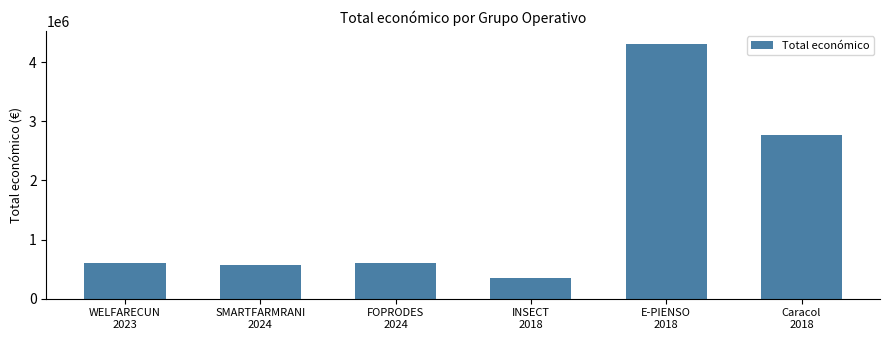

What is the smallest value displayed?

344243